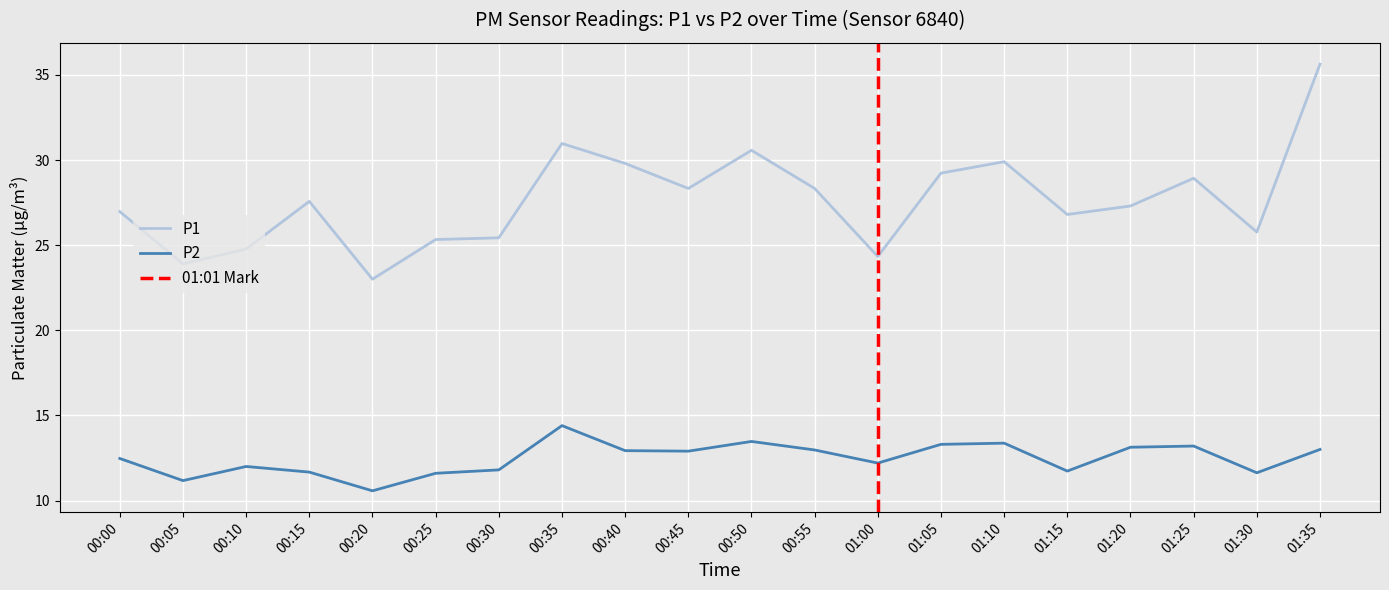

Reading left to right, transcribe all the data shown in this chart.

P1: 00:00=27.0	00:05=23.9	00:10=24.8	00:15=27.6	00:20=23.0	00:25=25.3	00:30=25.4	00:35=31.0	00:40=29.8	00:45=28.3	00:50=30.6	00:55=28.3	01:00=24.3	01:05=29.2	01:10=29.9	01:15=26.8	01:20=27.3	01:25=28.9	01:30=25.8	01:35=35.6
P2: 00:00=12.5	00:05=11.2	00:10=12.0	00:15=11.7	00:20=10.6	00:25=11.6	00:30=11.8	00:35=14.4	00:40=12.9	00:45=12.9	00:50=13.5	00:55=13.0	01:00=12.2	01:05=13.3	01:10=13.4	01:15=11.7	01:20=13.1	01:25=13.2	01:30=11.6	01:35=13.0